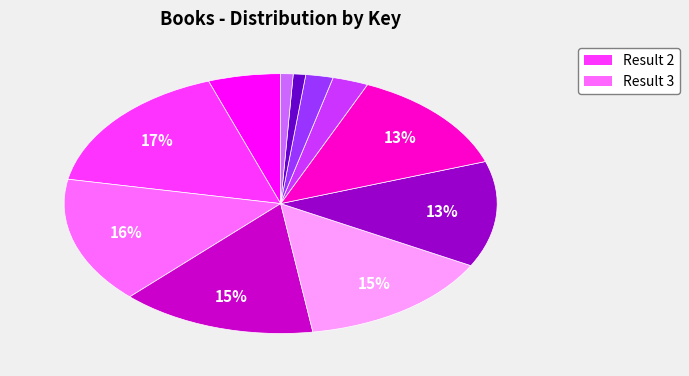

Does any single category account for the majority?

No